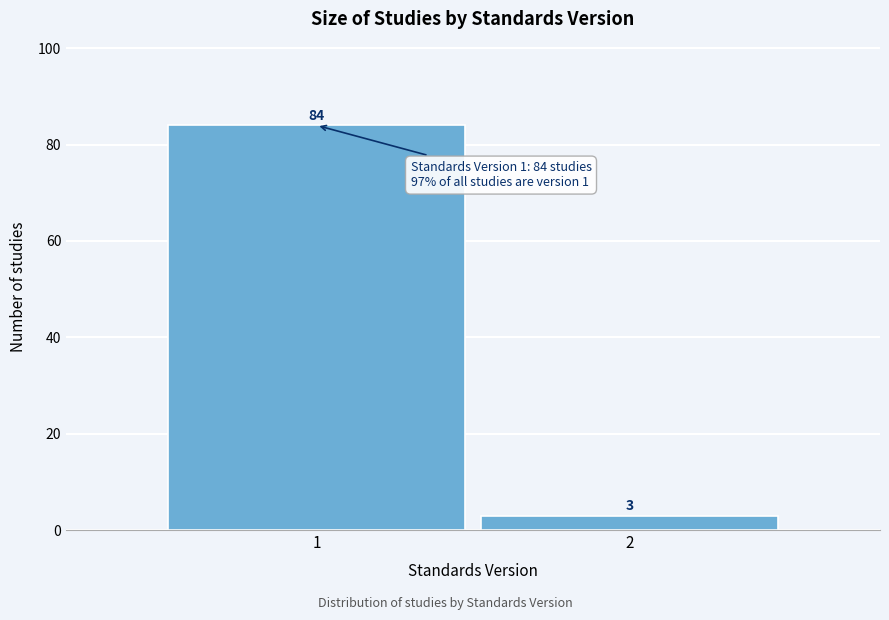

Reading right to left, transcribe all the data shown in this chart.

3	84